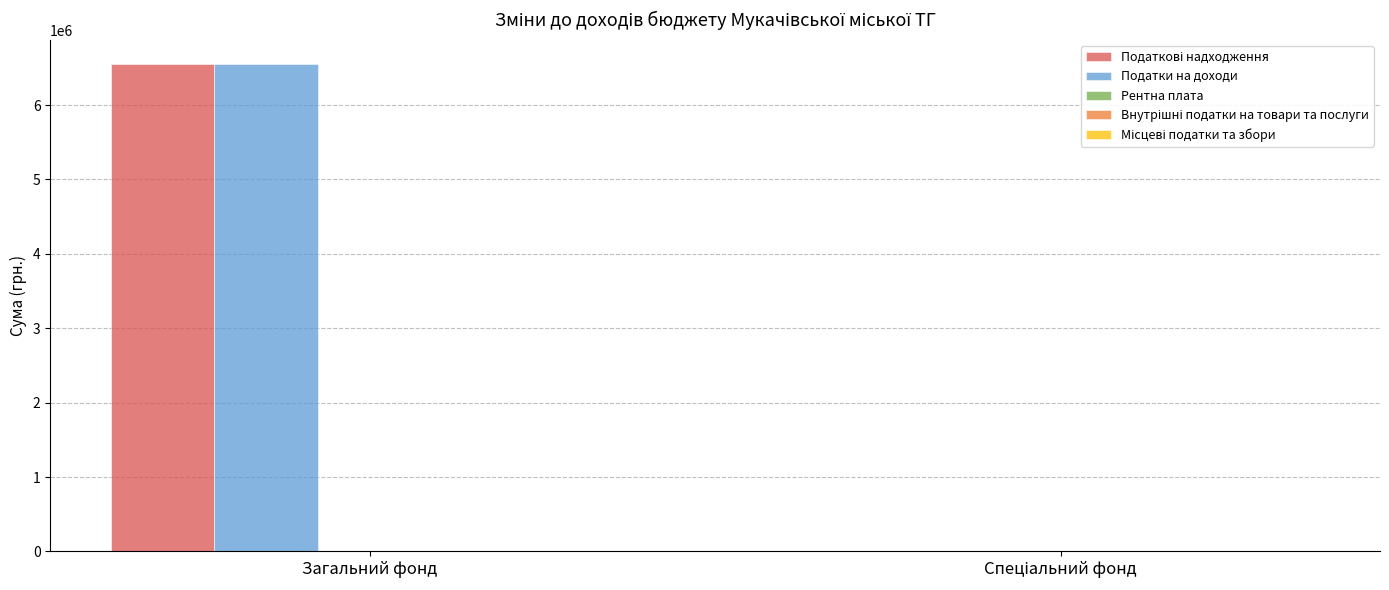

What is the highest value of the Податки на доходи series?

6550000